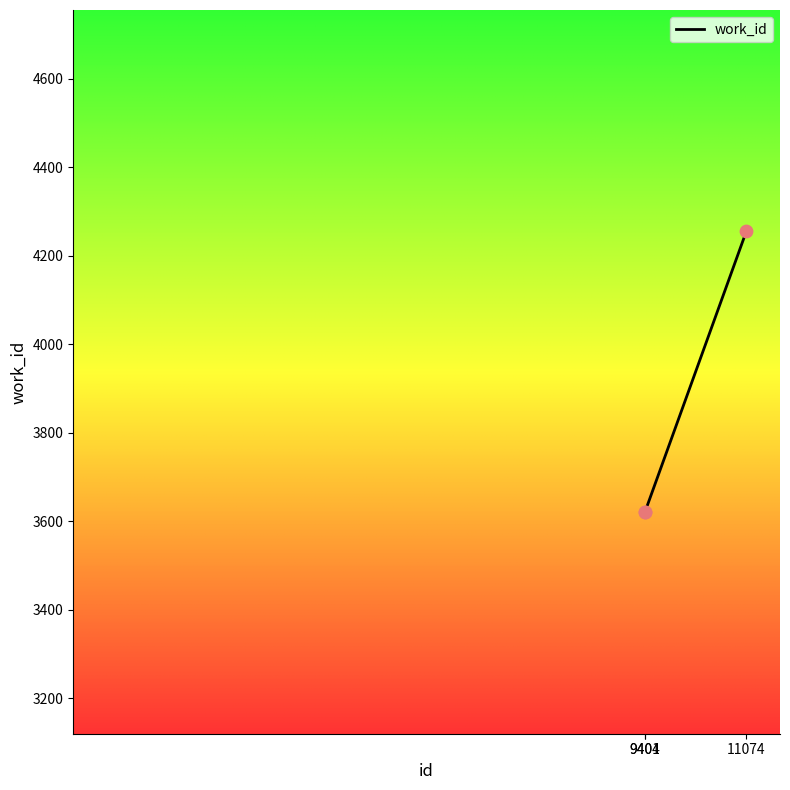

Approximately how many times larger is the value at 9401 compared to 9404?

1.0